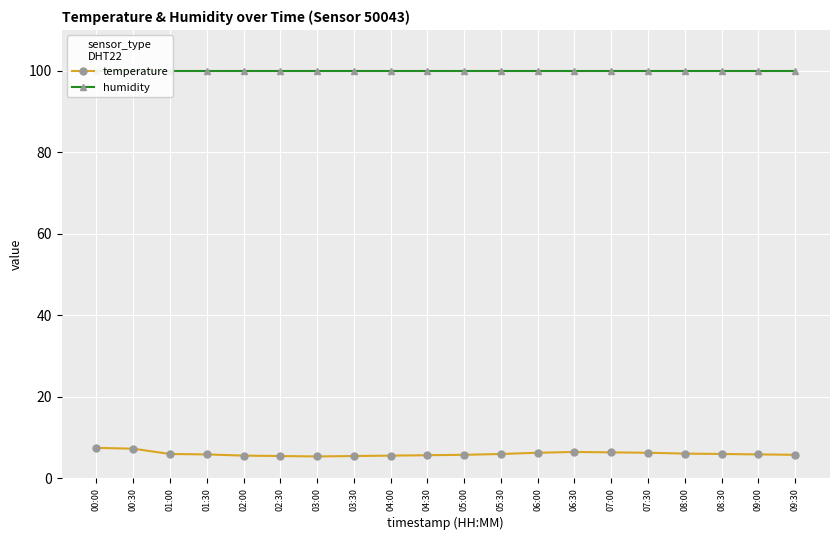

What is the value of the temperature point at the 15th from the left?

6.4